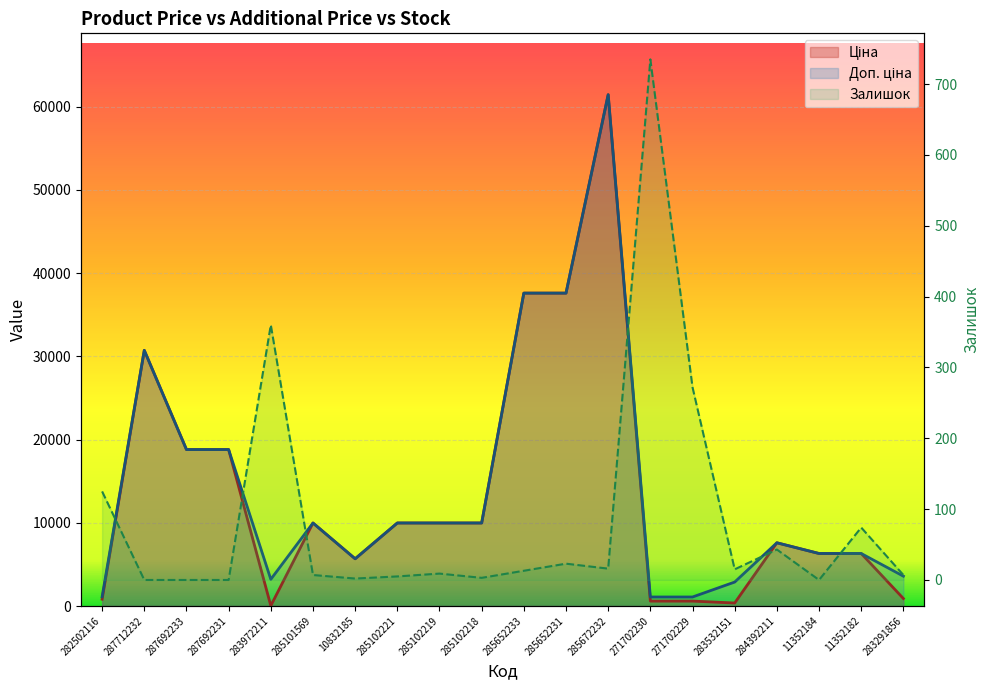

How many series are shown in this chart?

3